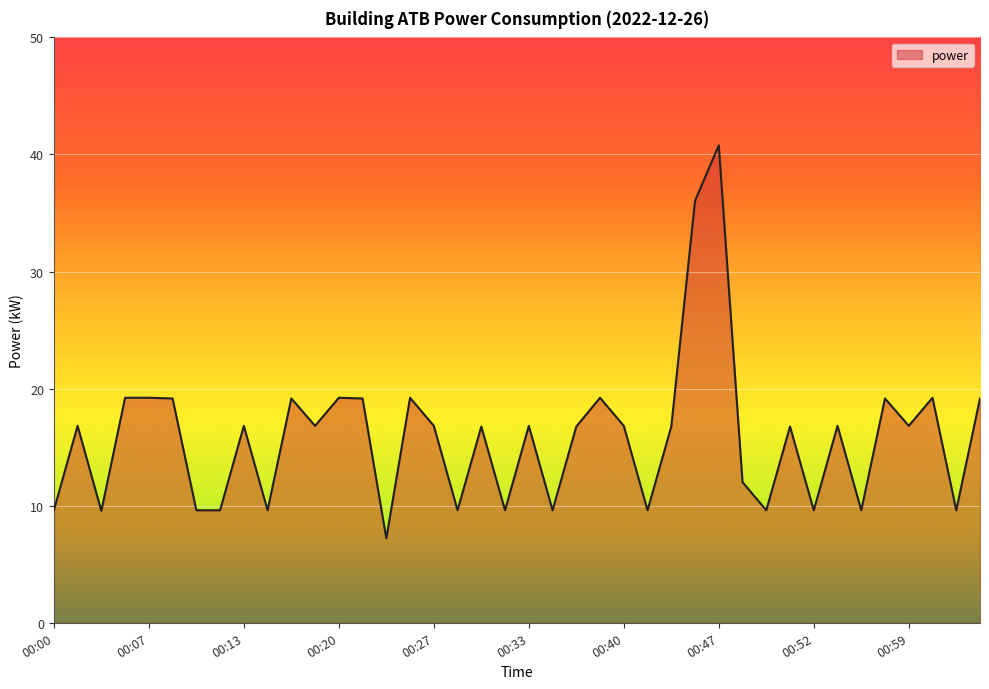

What is the maximum value shown in the chart?

40.8